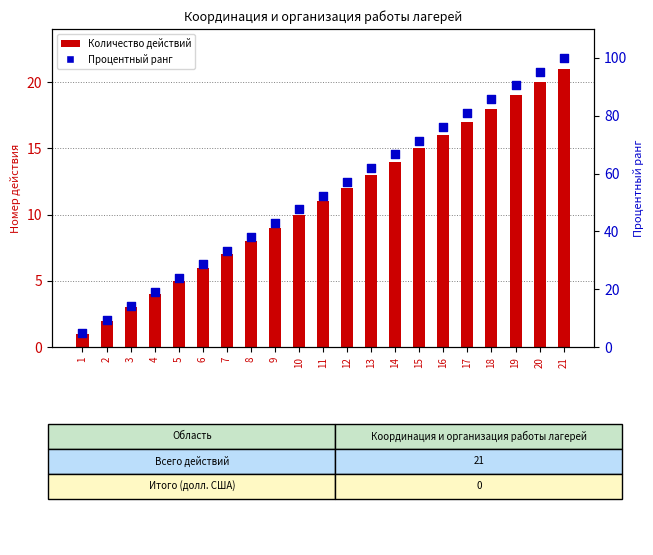

At how many categories does at least one series exceed 78?

5